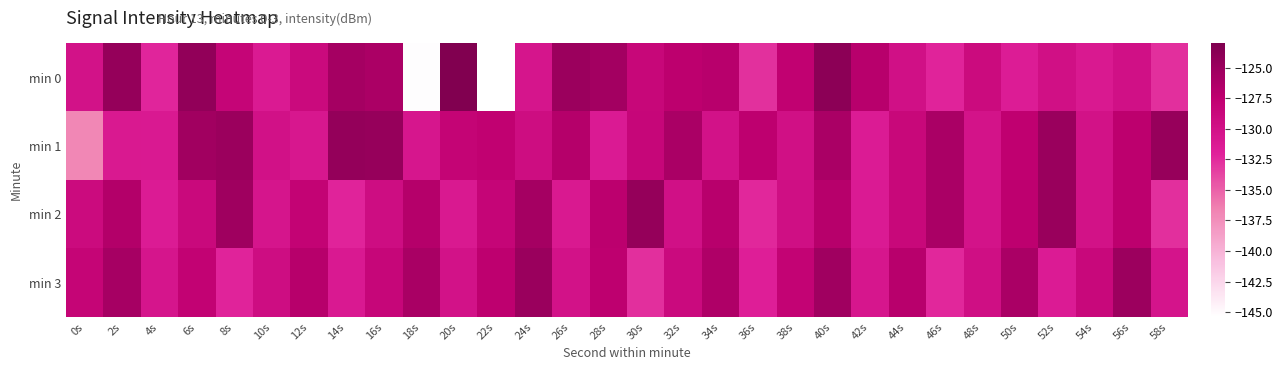

Reading right to left, what are all the values shown in this chart?

min 0: 58s=-132.7	56s=-129.9	54s=-131.0	52s=-129.8	50s=-131.5	48s=-129.1	46s=-132.1	44s=-129.9	42s=-127.0	40s=-123.9	38s=-127.7	36s=-132.8	34s=-127.0	32s=-127.4	30s=-128.6	28s=-125.5	26s=-125.0	24s=-130.5	22s=-145.3	20s=-123.1	18s=-145.3	16s=-126.1	14s=-125.7	12s=-128.9	10s=-131.2	8s=-128.3	6s=-124.3	4s=-132.2	2s=-124.5	0s=-130.1
min 1: 58s=-124.7	56s=-127.3	54s=-130.0	52s=-124.9	50s=-127.6	48s=-130.2	46s=-126.0	44s=-128.7	42s=-131.3	40s=-126.0	38s=-129.8	36s=-127.4	34s=-130.1	32s=-126.0	30s=-128.5	28s=-131.2	26s=-126.8	24s=-129.3	22s=-127.7	20s=-128.1	18s=-130.6	16s=-124.6	14s=-124.4	12s=-130.7	10s=-130.0	8s=-125.0	6s=-125.4	4s=-131.1	2s=-131.0	0s=-136.9
min 2: 58s=-132.7	56s=-127.3	54s=-130.0	52s=-124.8	50s=-127.5	48s=-130.2	46s=-126.0	44s=-128.7	42s=-131.2	40s=-126.9	38s=-129.7	36s=-132.3	34s=-127.0	32s=-129.9	30s=-124.6	28s=-127.2	26s=-131.0	24s=-125.7	22s=-128.3	20s=-131.0	18s=-126.8	16s=-129.4	14s=-132.1	12s=-128.0	10s=-130.5	8s=-125.2	6s=-128.8	4s=-131.3	2s=-126.7	0s=-129.1
min 3: 58s=-130.4	56s=-125.0	54s=-128.7	52s=-131.4	50s=-126.0	48s=-129.7	46s=-132.4	44s=-127.0	42s=-130.7	40s=-125.4	38s=-128.0	36s=-131.7	34s=-126.4	32s=-129.0	30s=-132.7	28s=-127.5	26s=-130.1	24s=-124.9	22s=-127.5	20s=-130.1	18s=-125.9	16s=-128.5	14s=-131.1	12s=-126.9	10s=-129.5	8s=-132.1	6s=-127.9	4s=-130.5	2s=-125.8	0s=-128.2